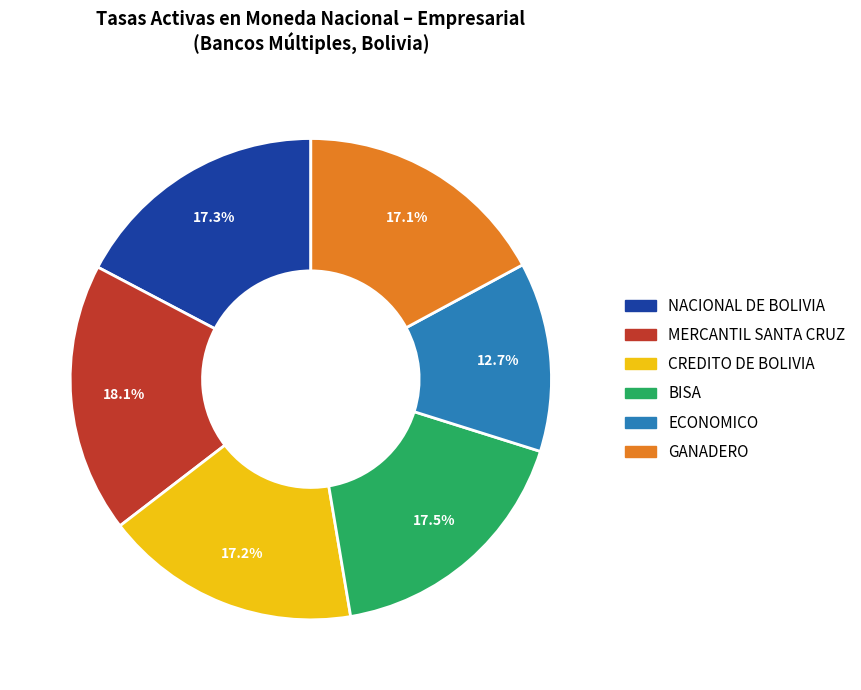

Does any single category account for the majority?

No